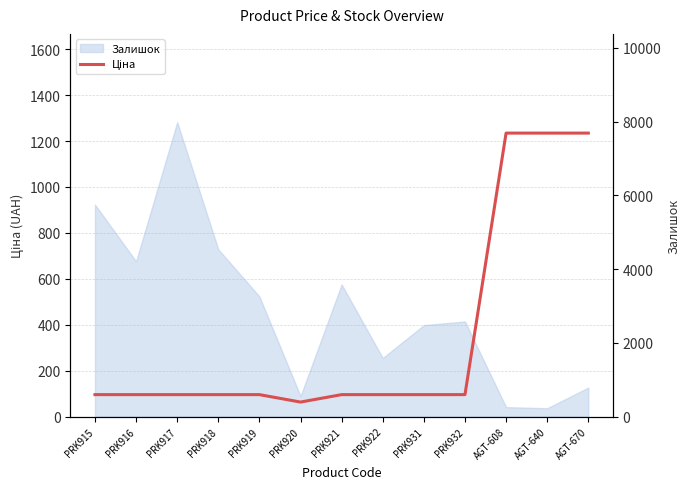

Rank the categories by value from lowest to highest.

PRK920, PRK915, PRK916, PRK917, PRK918, PRK919, PRK921, PRK922, PRK931, PRK932, AGT-608, AGT-640, AGT-670